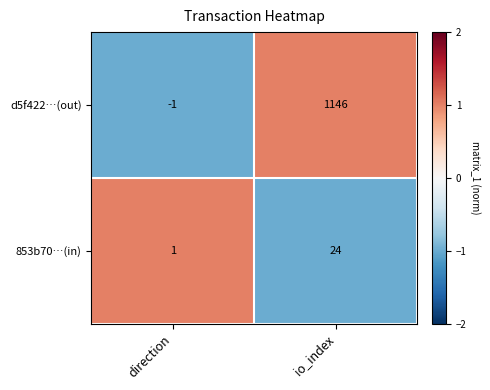

What is the smallest value displayed?

-1